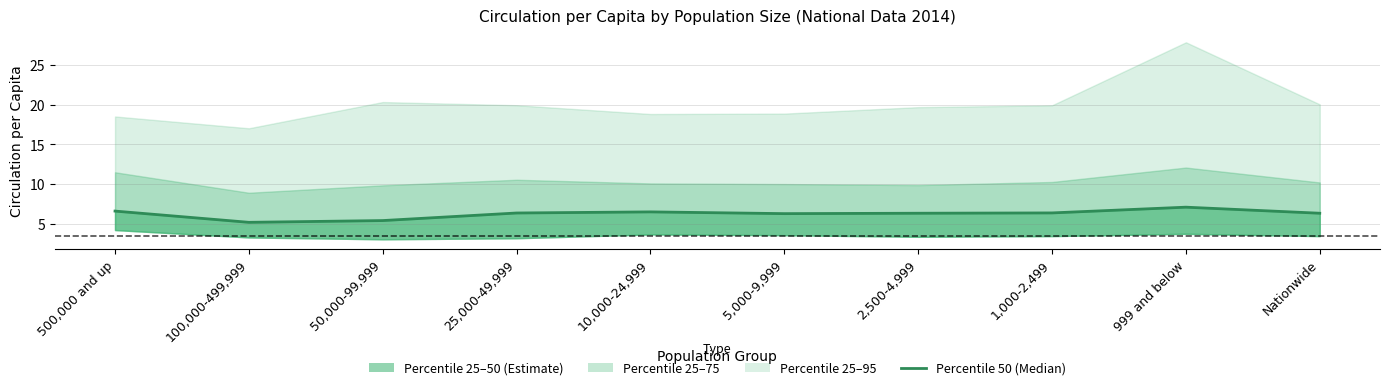

How many values are below 6?

2